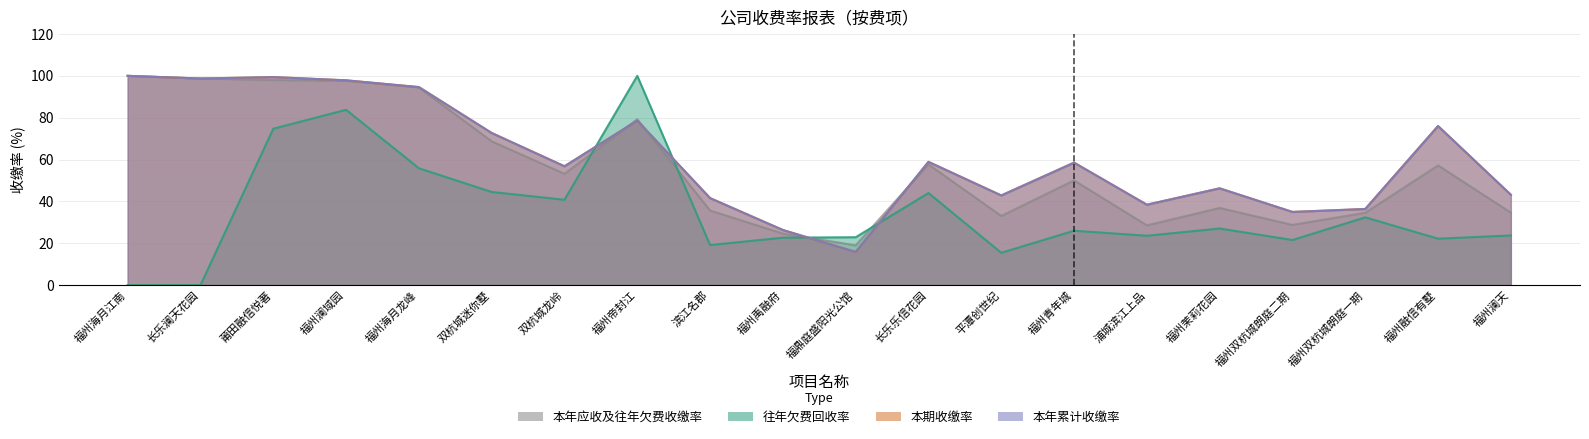

Count the number of categories in the chart.

20